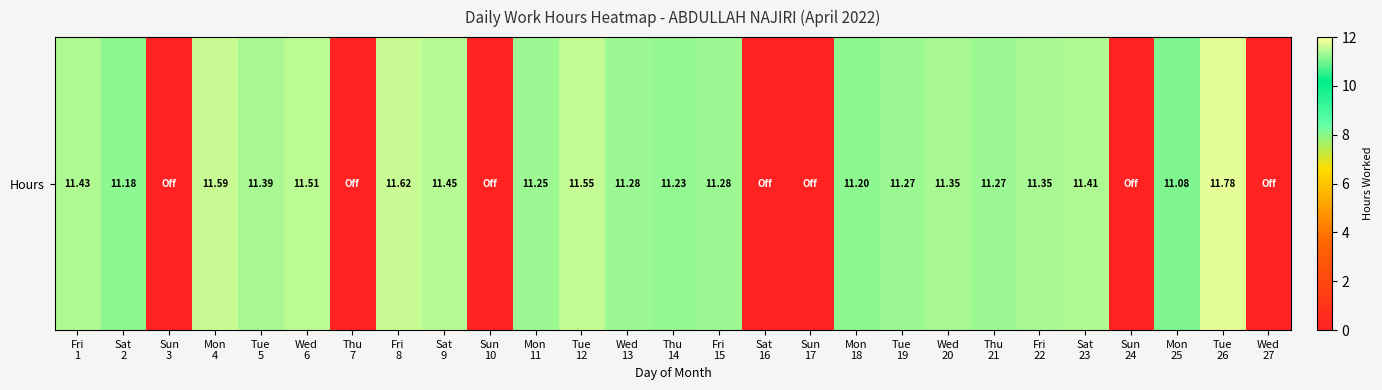

The chart shows a value of -3.9 at Wed
27. True or false?

False